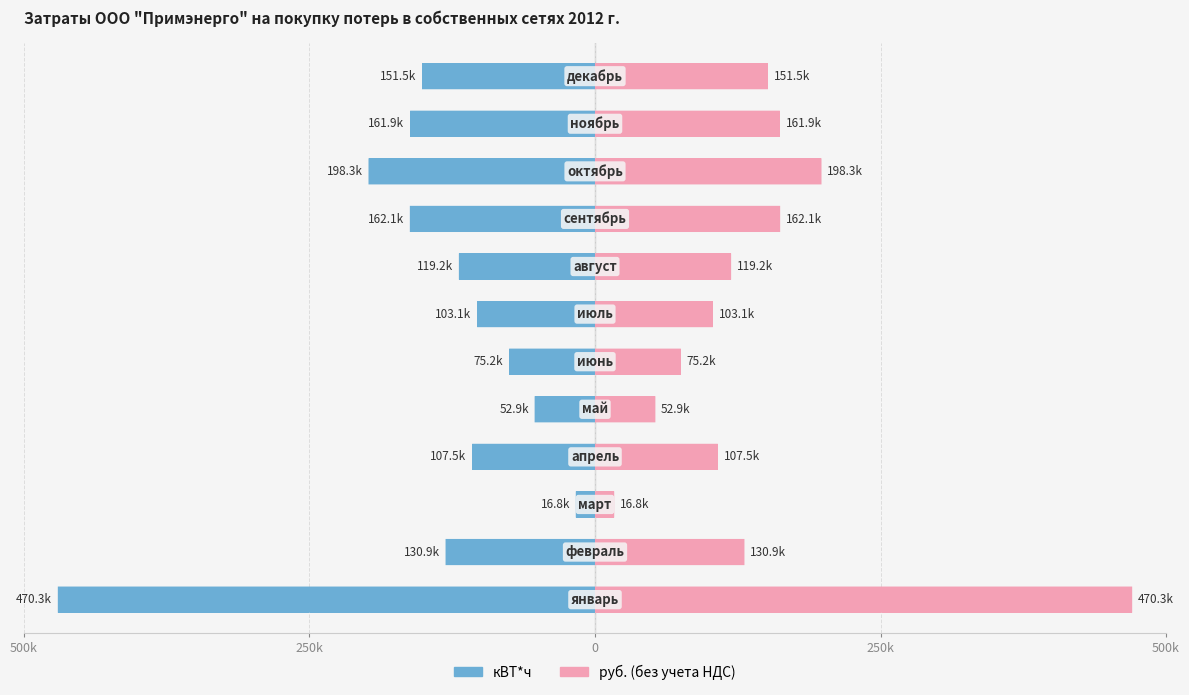

Which has a higher value, 8 or 250k?

250k